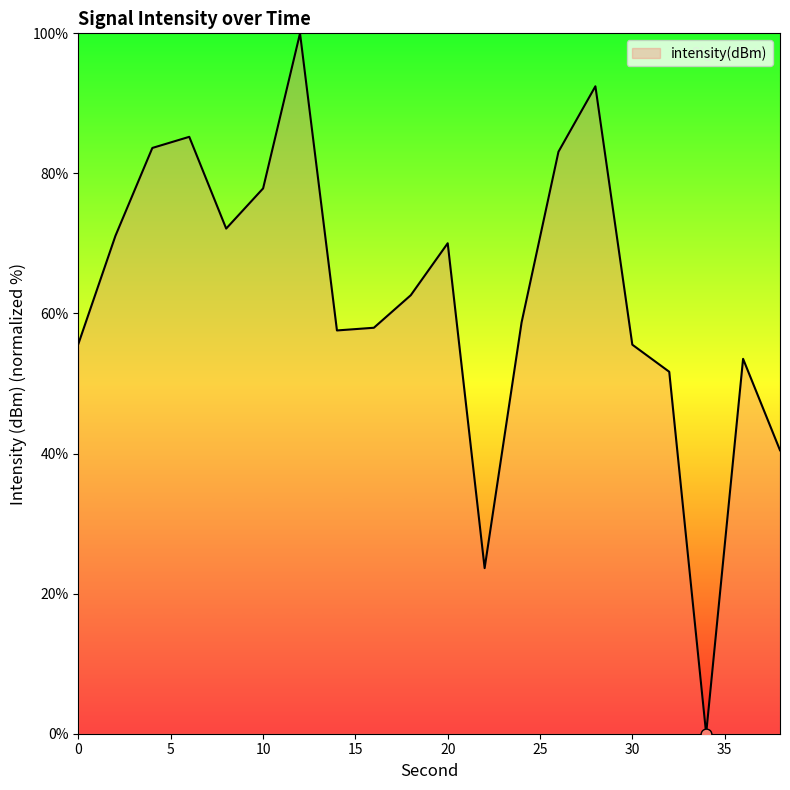

What is the difference between the maximum and minimum values?

100.0